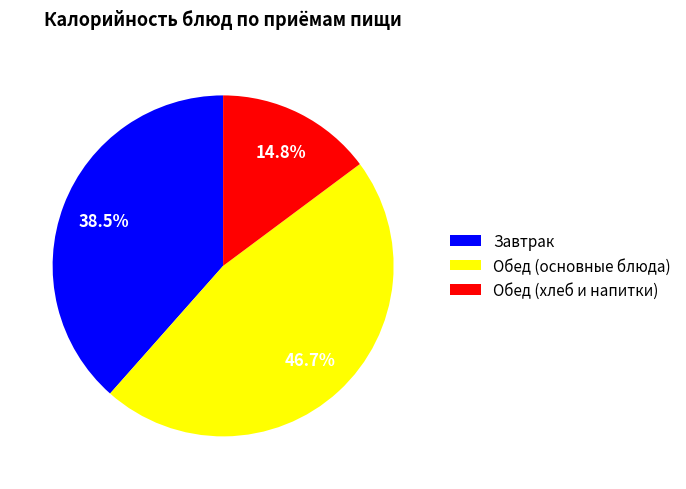

How many slices are in this pie chart?

3